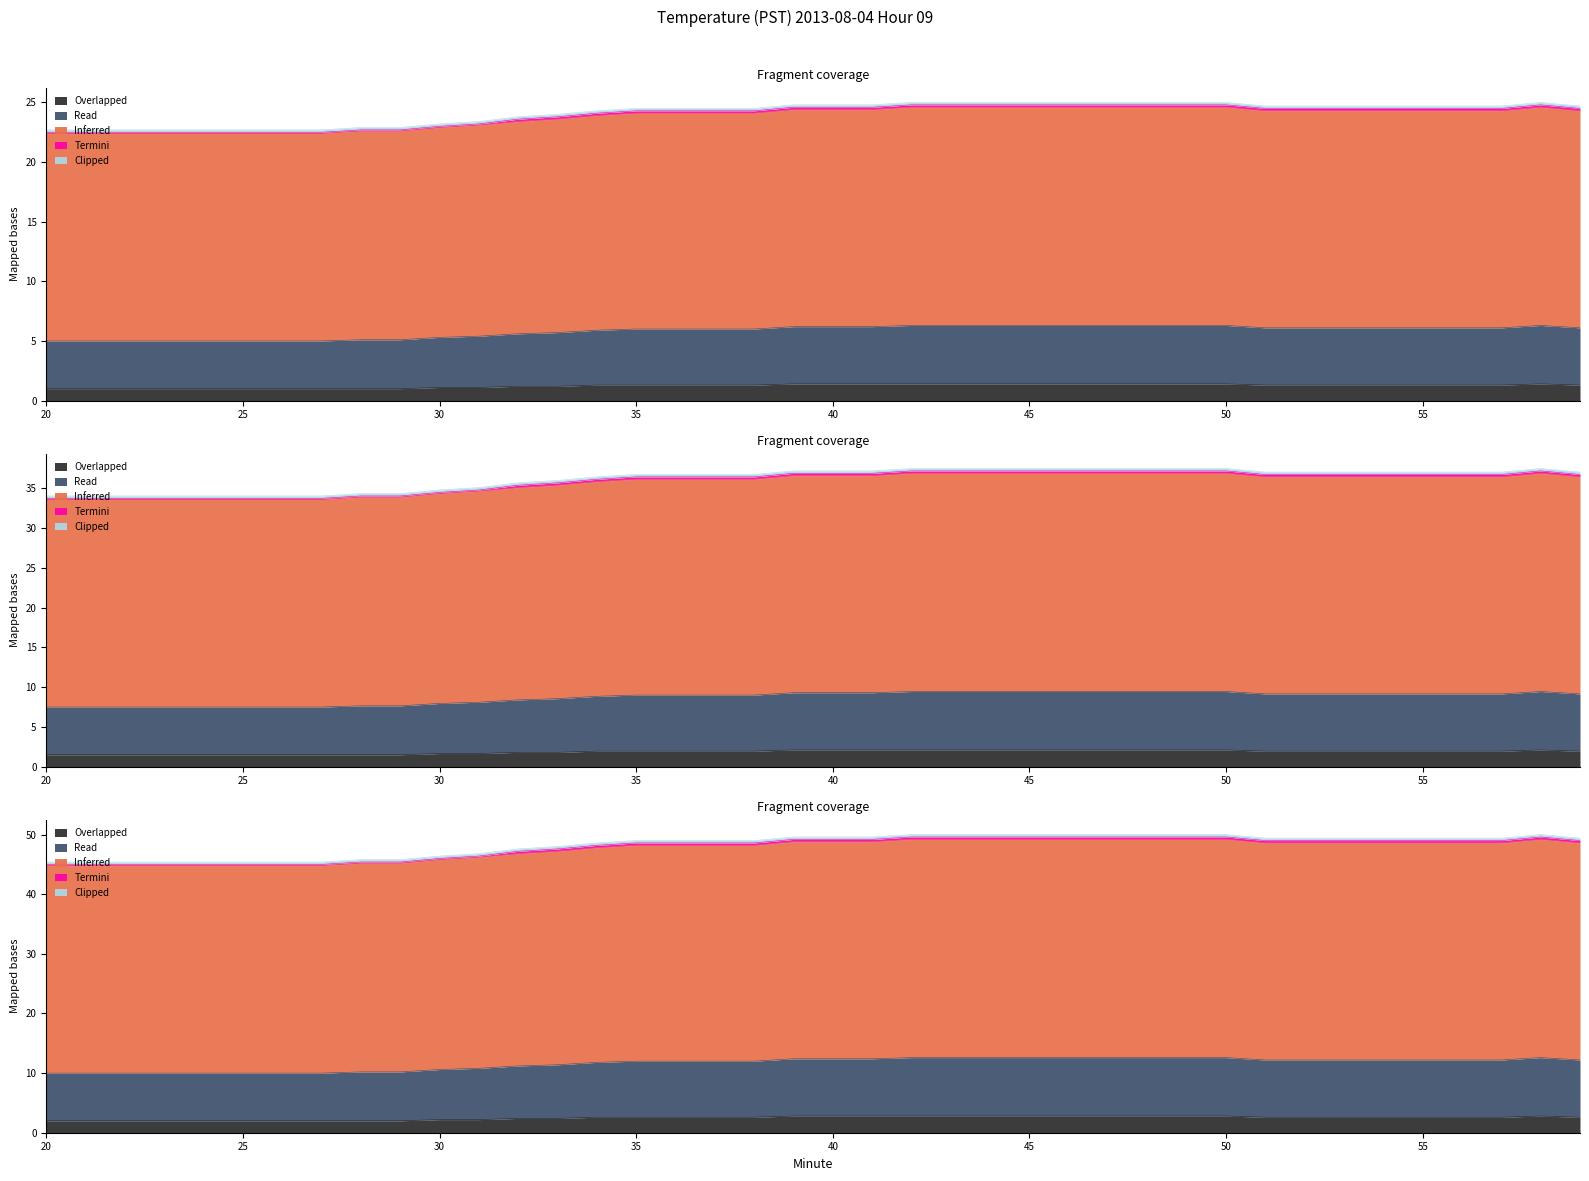

Which category has the lowest value in the Read series?

20